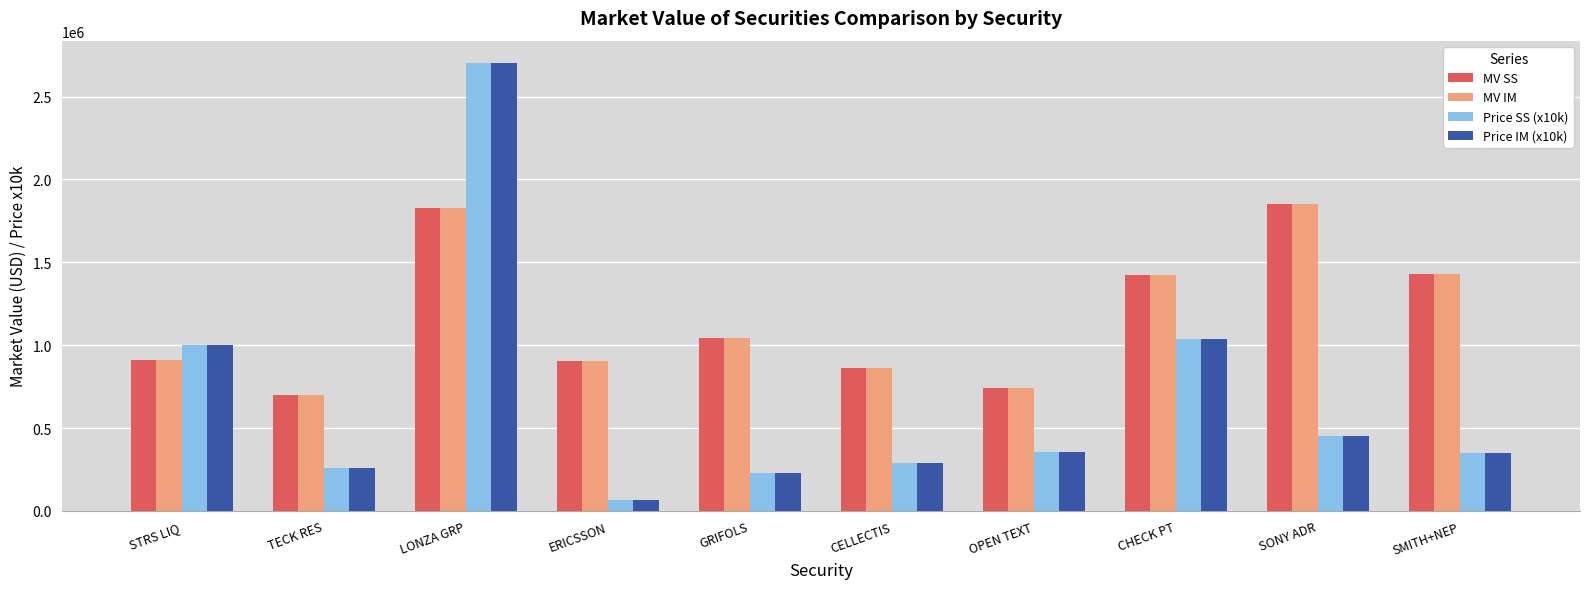

How many bars are there in each group?

4